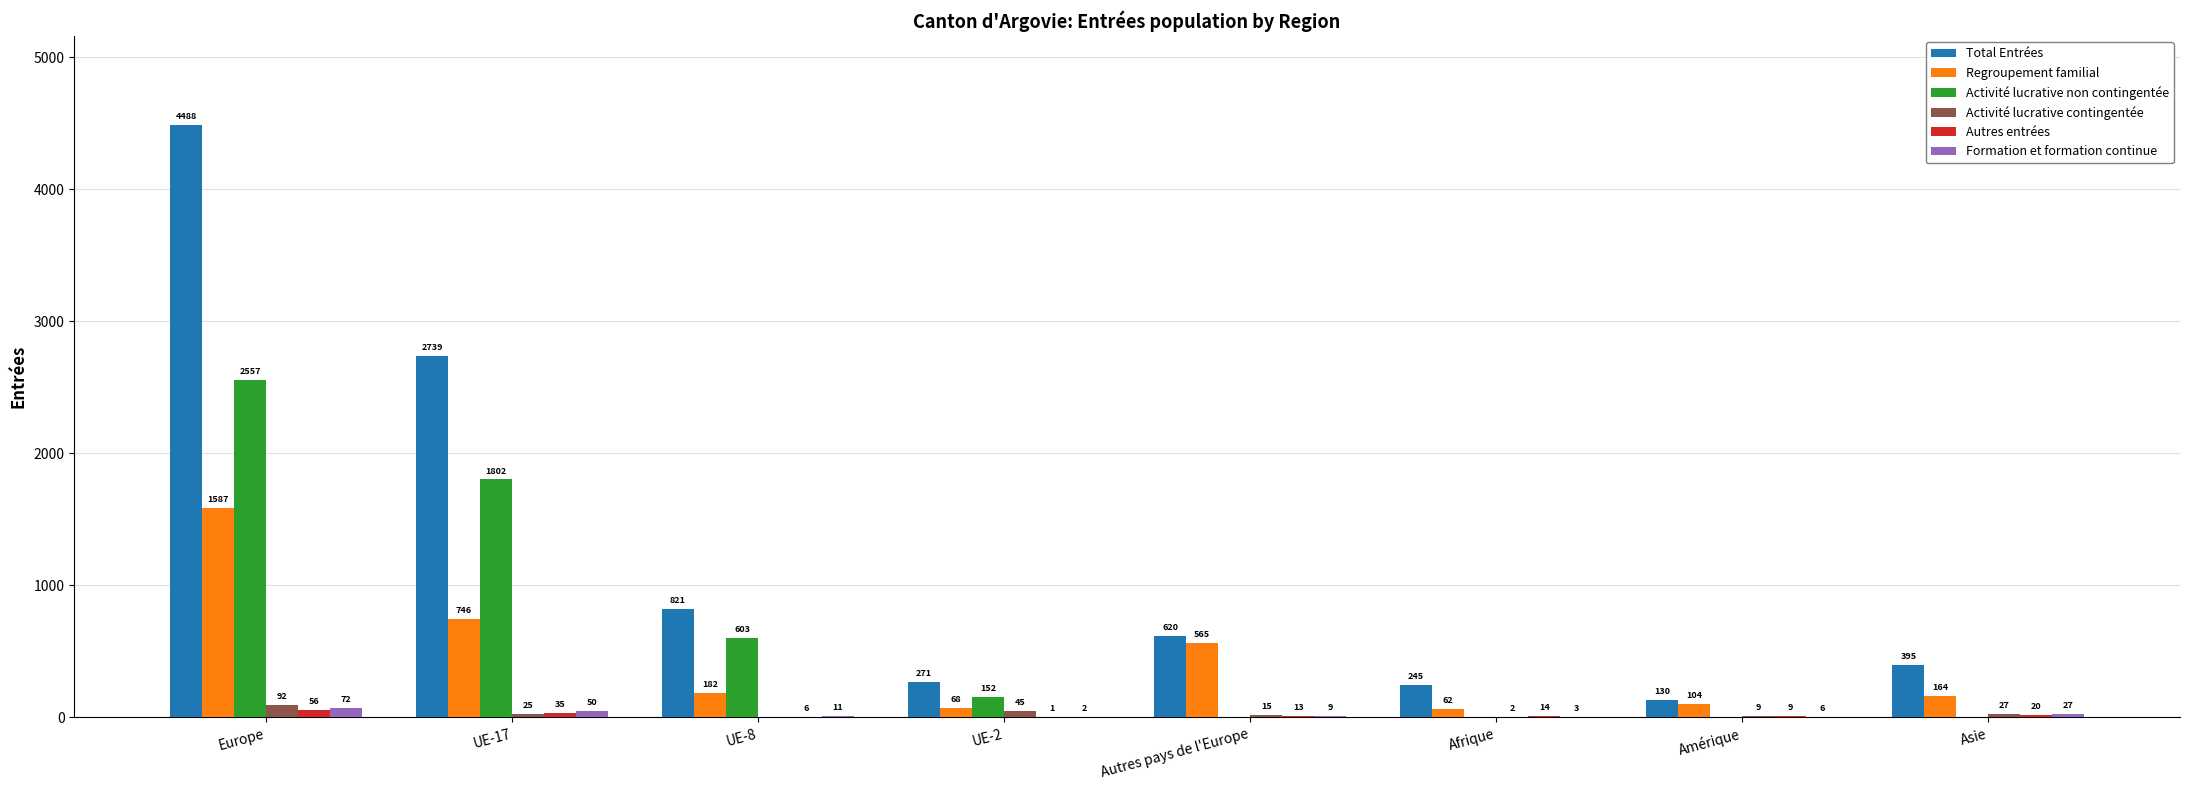

At which label does Autres entrées first exceed 14?

Europe